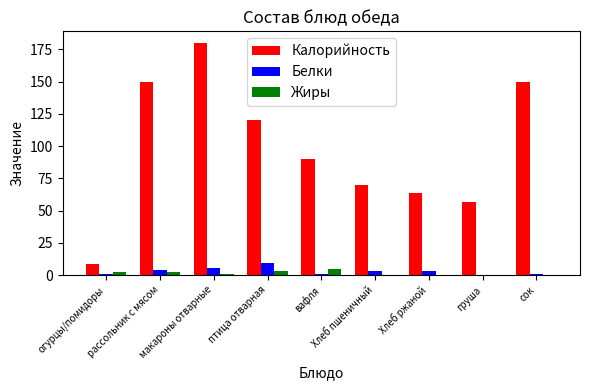

Between огурцы/помидоры and птица отварная, which series saw the biggest shift?

Калорийность